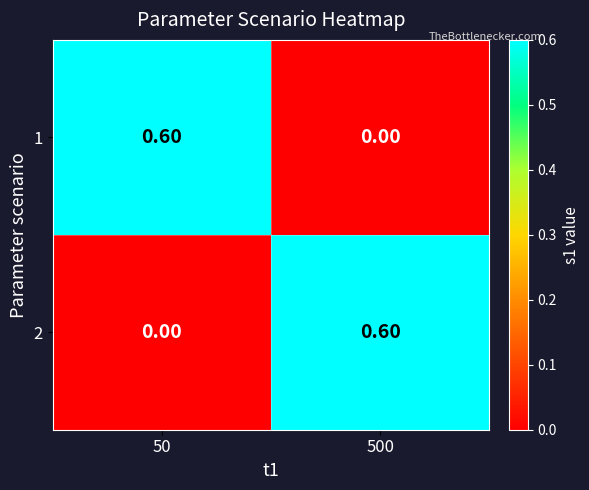

Count the number of data series in this chart.

2